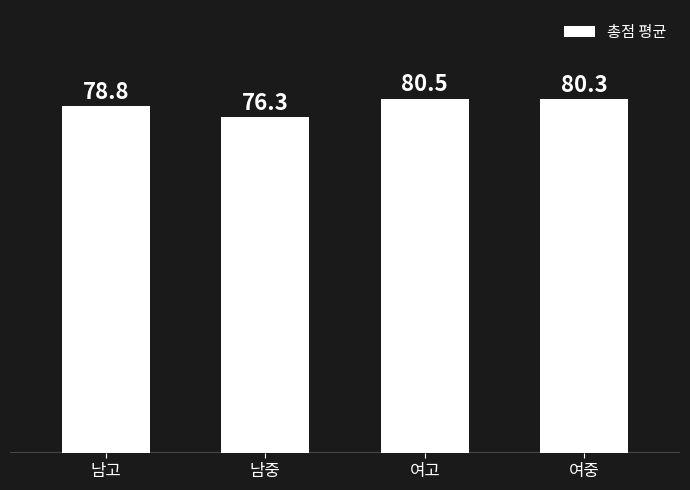

Where is the data nearest to the value 78?

남고